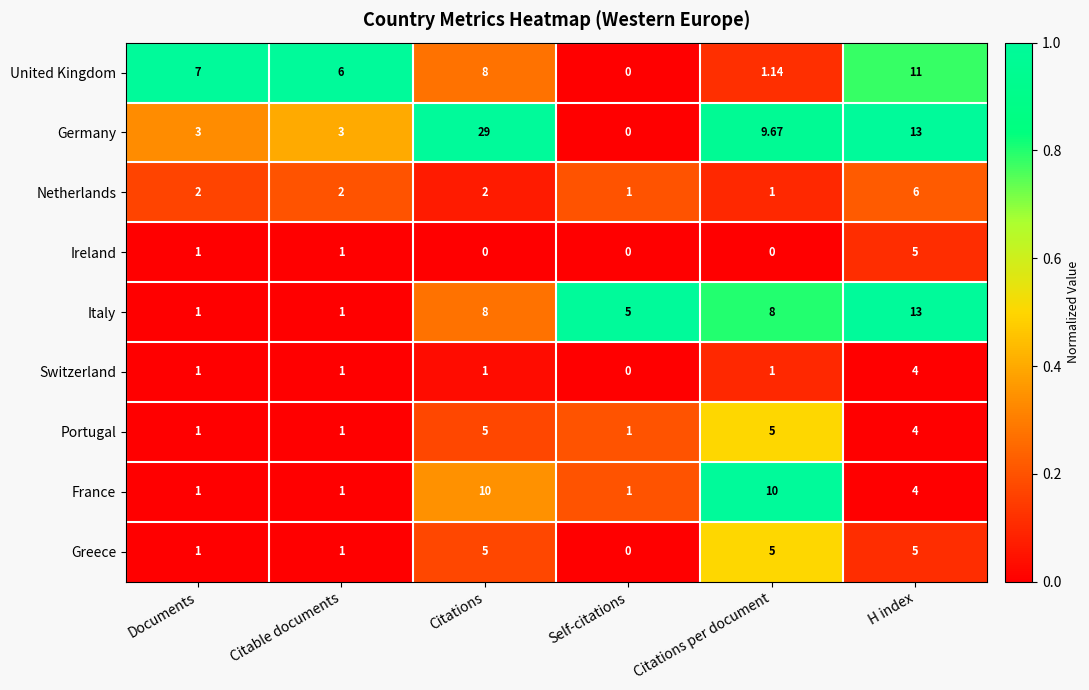

Which series has the largest total across all categories?

Germany